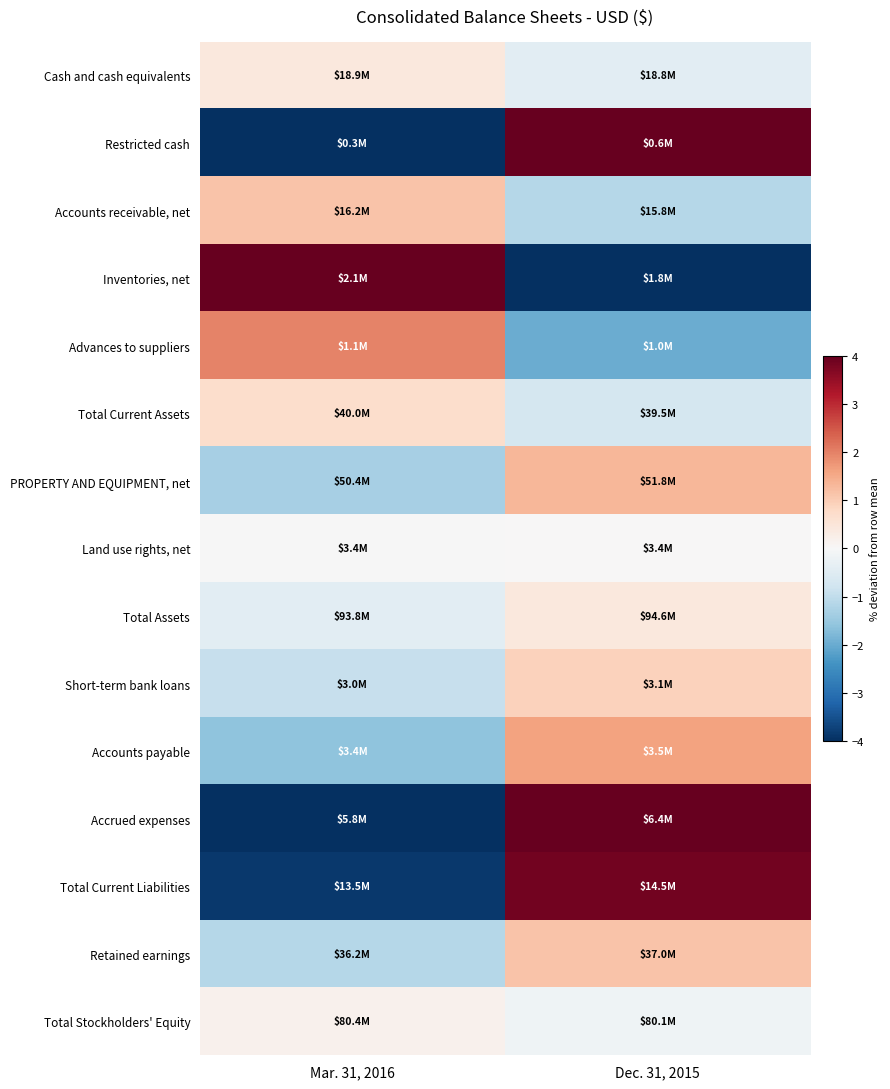

Reading left to right, transcribe all the data shown in this chart.

Cash and cash equivalents: Mar. 31, 2016=0.4	Dec. 31, 2015=-0.4
Restricted cash: Mar. 31, 2016=-43.3	Dec. 31, 2015=43.3
Accounts receivable, net: Mar. 31, 2016=1.2	Dec. 31, 2015=-1.2
Inventories, net: Mar. 31, 2016=6.2	Dec. 31, 2015=-6.2
Advances to suppliers: Mar. 31, 2016=2.0	Dec. 31, 2015=-2.0
Total Current Assets: Mar. 31, 2016=0.7	Dec. 31, 2015=-0.7
PROPERTY AND EQUIPMENT, net: Mar. 31, 2016=-1.3	Dec. 31, 2015=1.3
Land use rights, net: Mar. 31, 2016=-0.0	Dec. 31, 2015=0.0
Total Assets: Mar. 31, 2016=-0.4	Dec. 31, 2015=0.4
Short-term bank loans: Mar. 31, 2016=-0.9	Dec. 31, 2015=0.9
Accounts payable: Mar. 31, 2016=-1.6	Dec. 31, 2015=1.6
Accrued expenses: Mar. 31, 2016=-4.5	Dec. 31, 2015=4.5
Total Current Liabilities: Mar. 31, 2016=-3.9	Dec. 31, 2015=3.9
Retained earnings: Mar. 31, 2016=-1.2	Dec. 31, 2015=1.2
Total Stockholders' Equity: Mar. 31, 2016=0.2	Dec. 31, 2015=-0.2